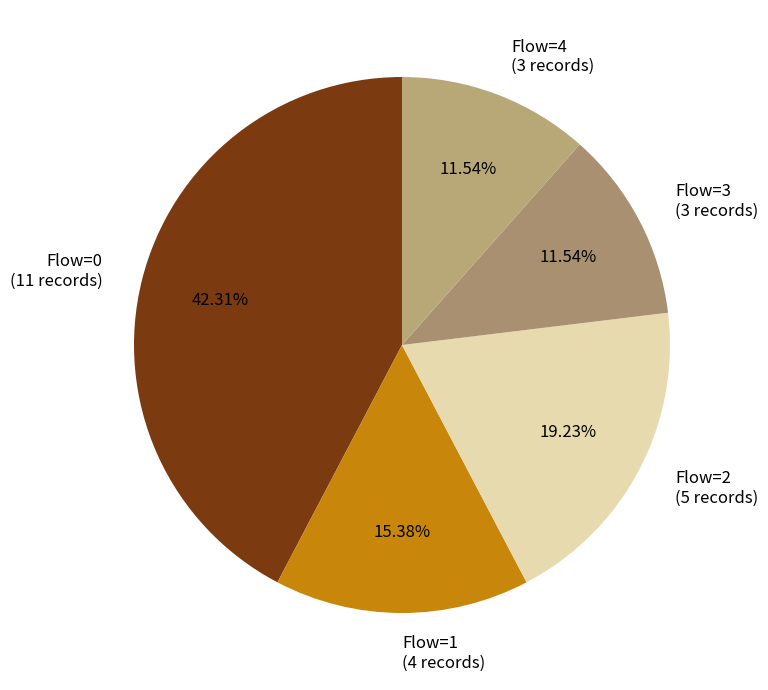

To the nearest percent, what is the difference between the largest and smallest slice percentages?

31%